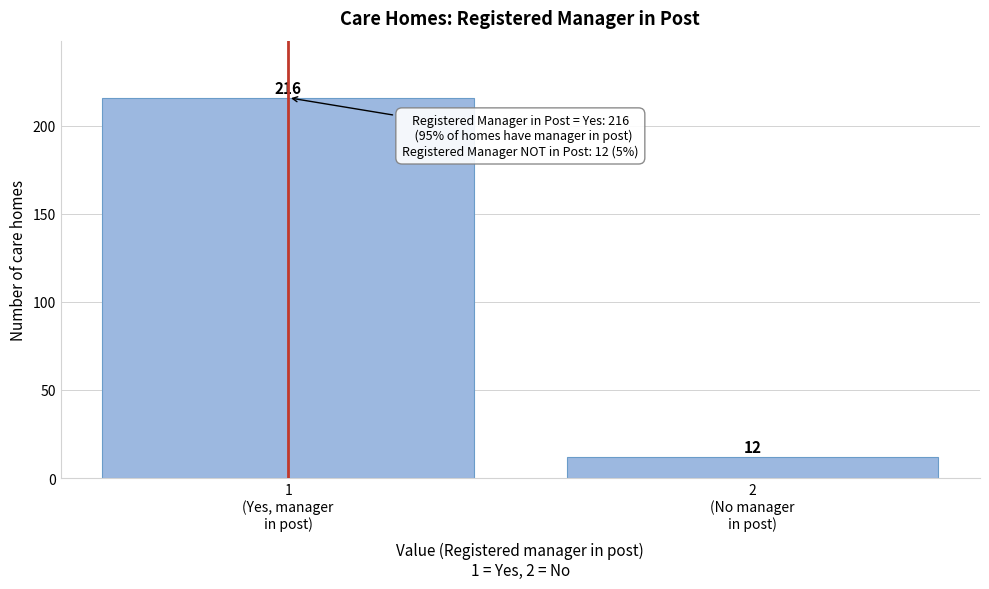

Reading left to right, extract all data points from this chart.

216	12